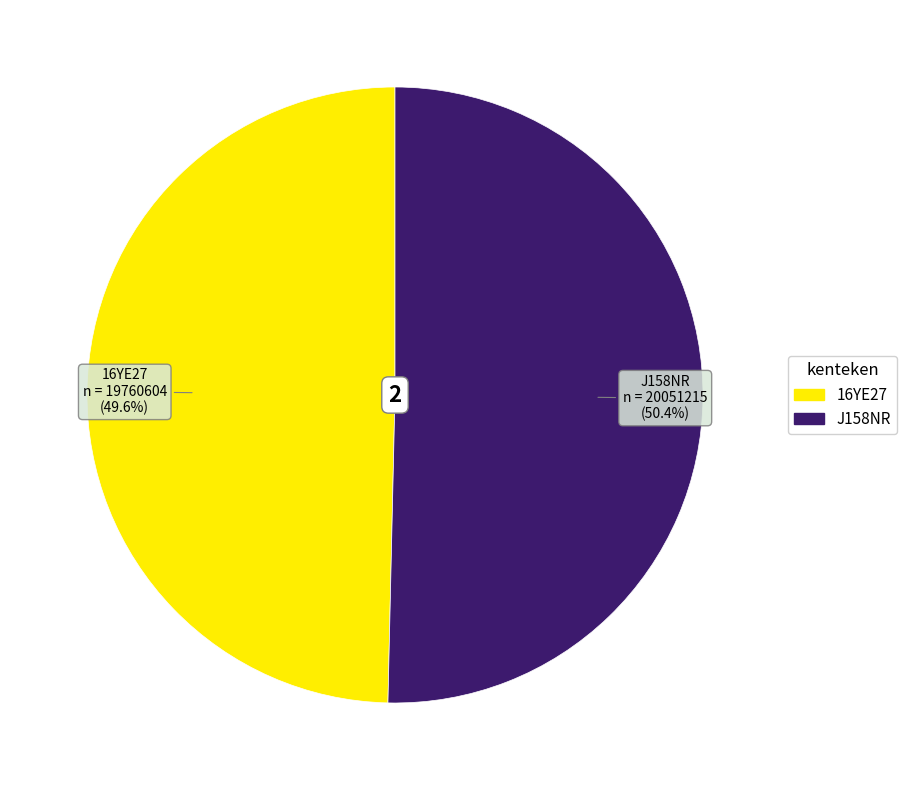

Which category has the smallest portion of the pie?

16YE27